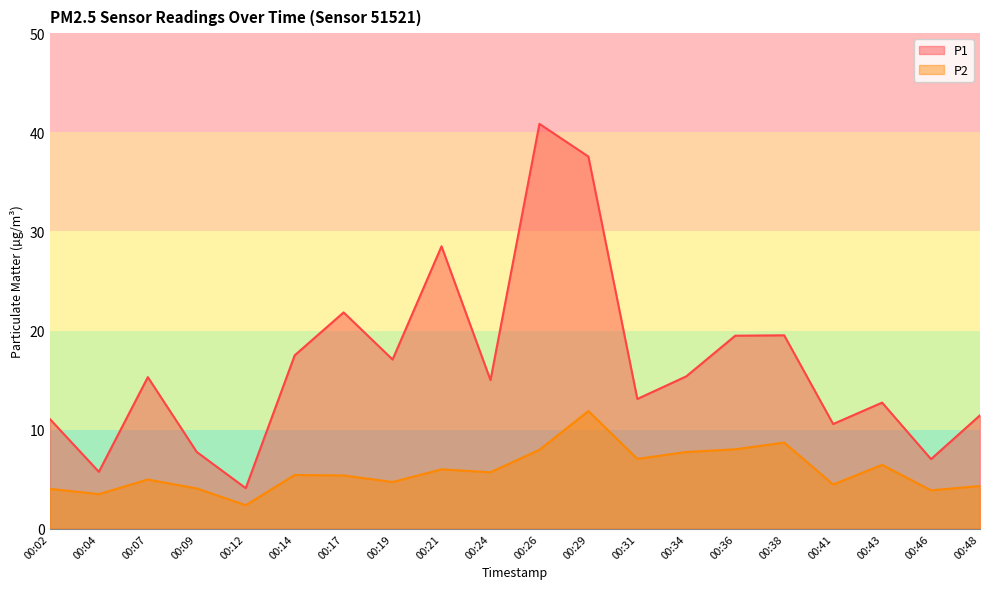

At which category is the sum across all series the highest?

00:29